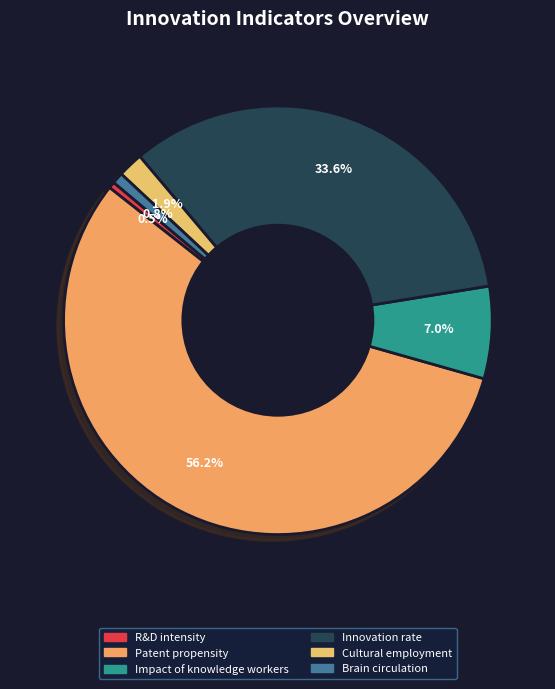

Is there any slice that represents more than half of the pie?

Yes